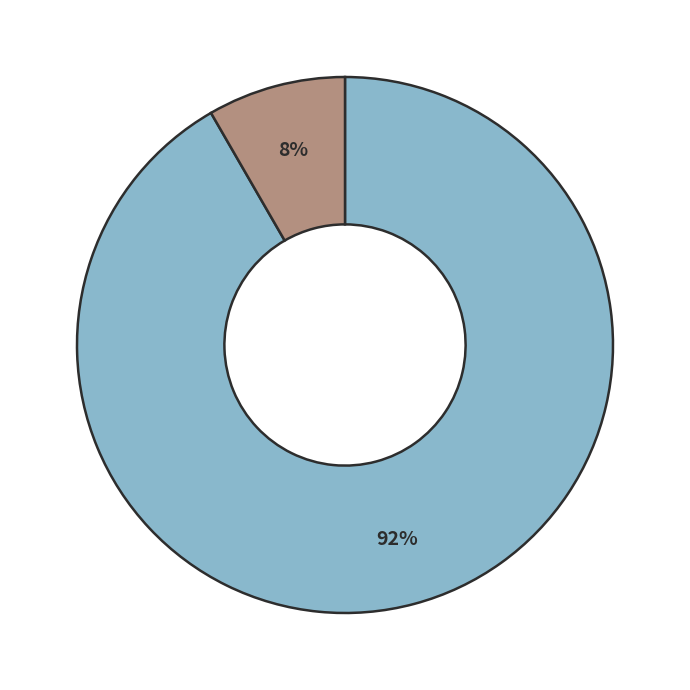

Count the number of slices in the pie.

2